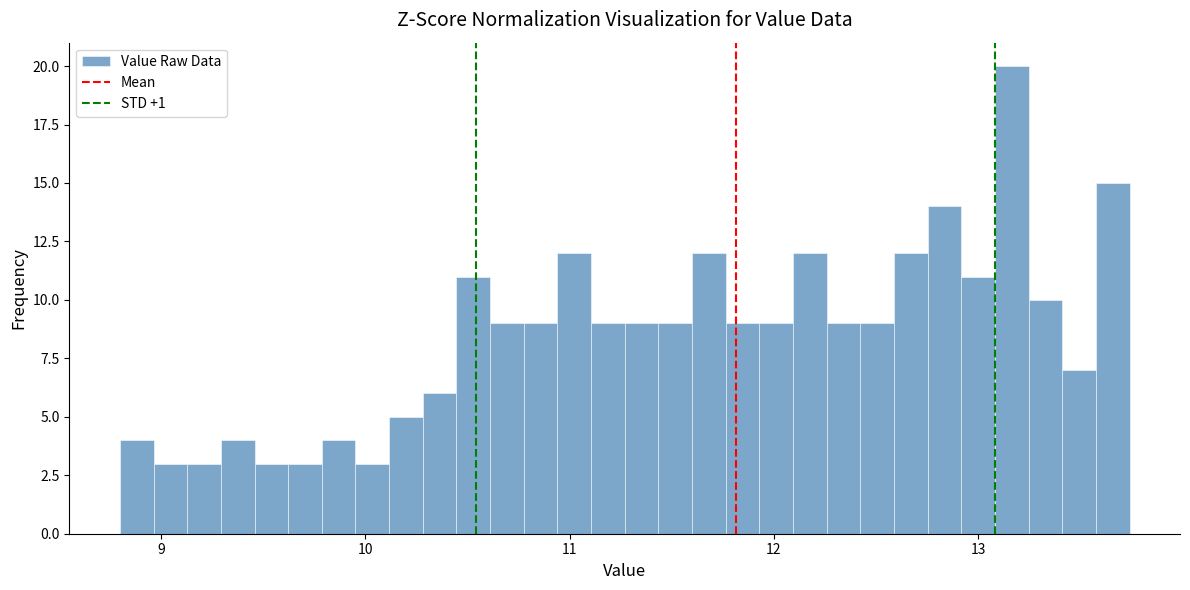

Around what value on the x-axis is the tallest bar? Give the approximate position of its centre, as read against the axis.

13.2